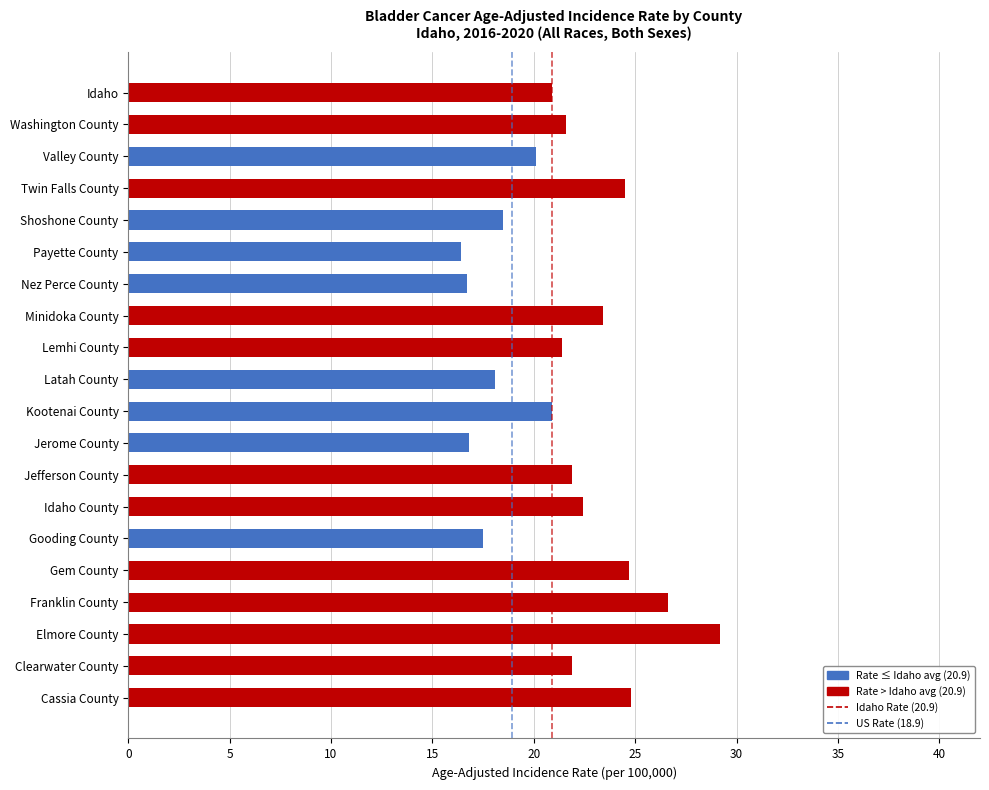

What is the difference between the maximum and minimum values?

12.8